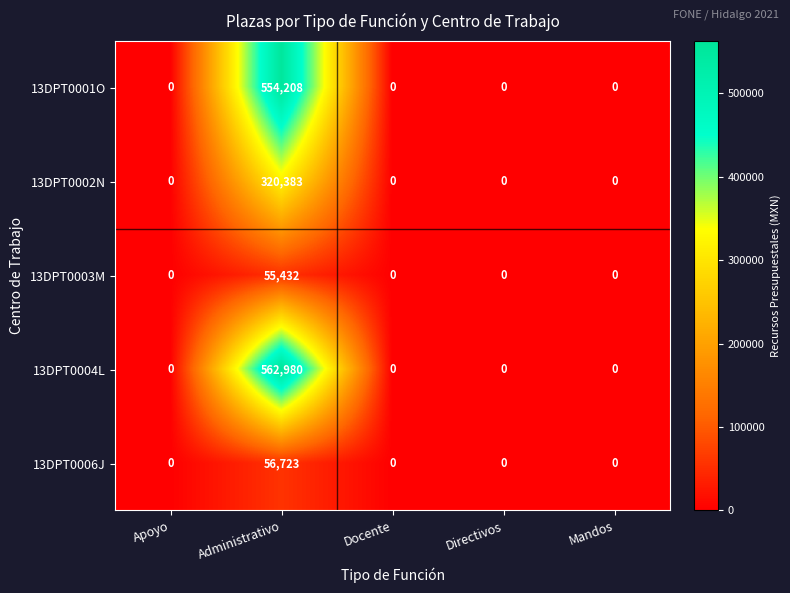

Rank the series by their maximum value, from highest to lowest.

13DPT0004L, 13DPT0001O, 13DPT0002N, 13DPT0006J, 13DPT0003M